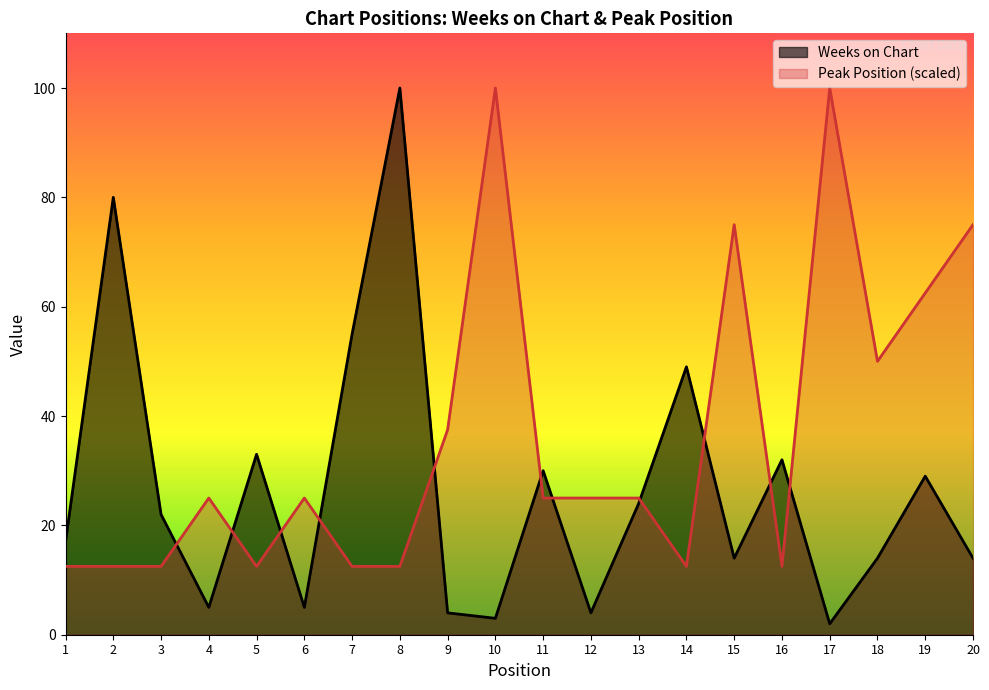

Reading left to right, what are all the values shown in this chart?

Weeks on Chart: 1=17.0	2=80.0	3=22.0	4=5.0	5=33.0	6=5.0	7=55.0	8=100.0	9=4.0	10=3.0	11=30.0	12=4.0	13=24.0	14=49.0	15=14.0	16=32.0	17=2.0	18=14.0	19=29.0	20=14.0
Peak Position: 1=12.5	2=12.5	3=12.5	4=25.0	5=12.5	6=25.0	7=12.5	8=12.5	9=37.5	10=100.0	11=25.0	12=25.0	13=25.0	14=12.5	15=75.0	16=12.5	17=100.0	18=50.0	19=62.5	20=75.0